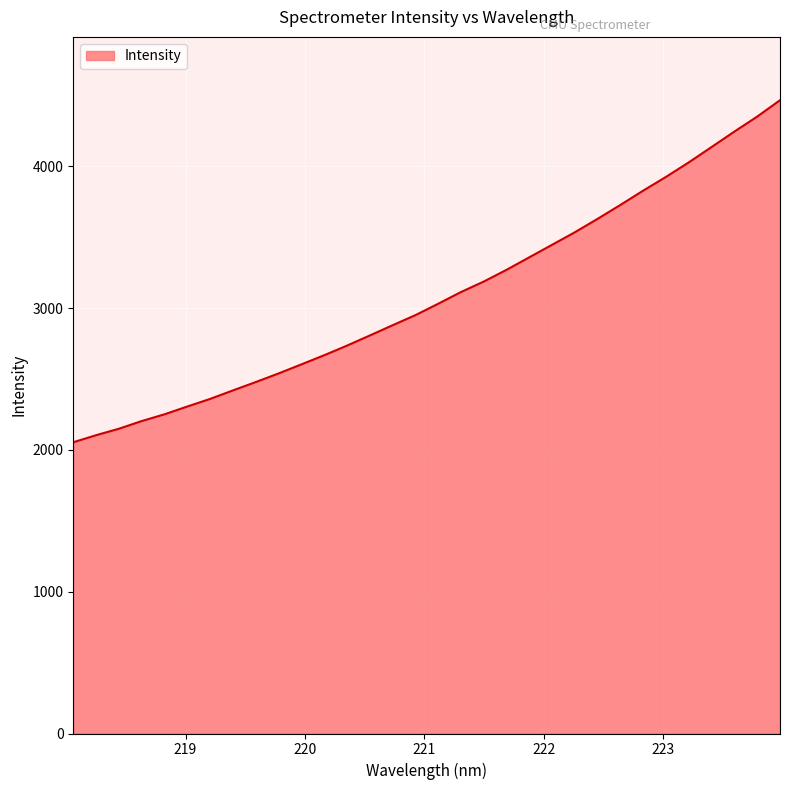

True or false: there are more than 1 points higher than both neighbors.

False